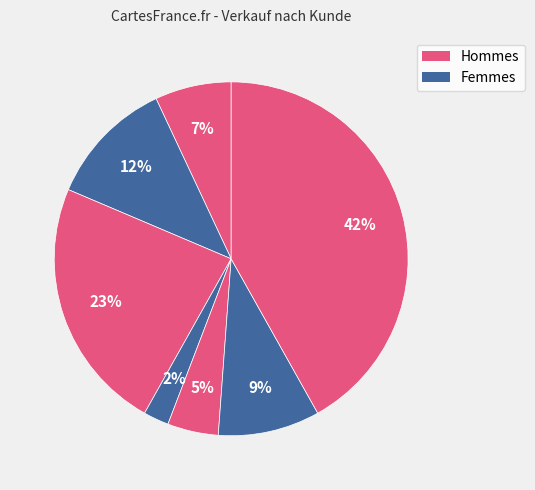

How many segments does this pie chart have?

7